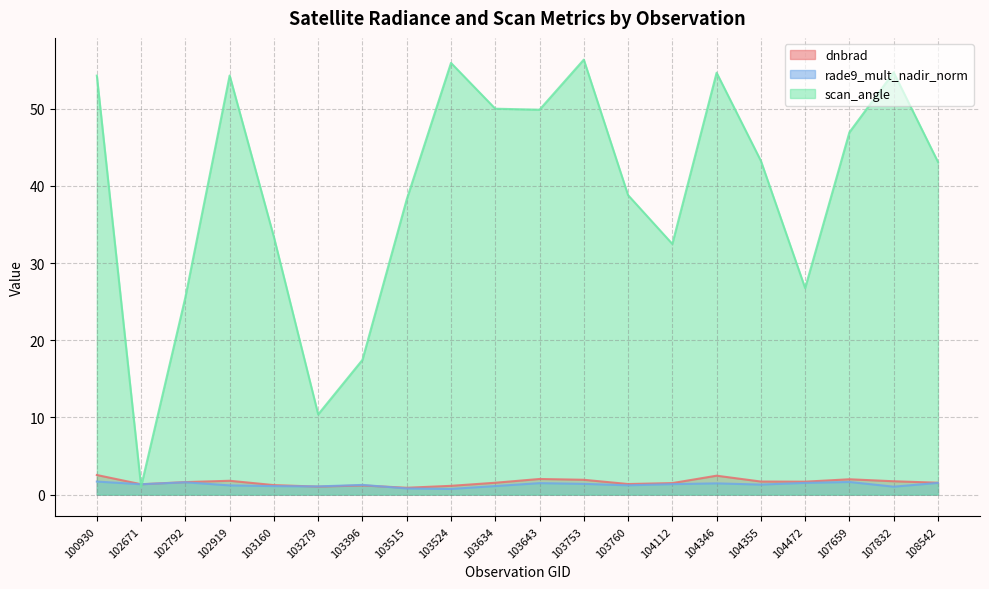

Rank the series at 103643 from highest to lowest value.

scan_angle, dnbrad, rade9_mult_nadir_norm